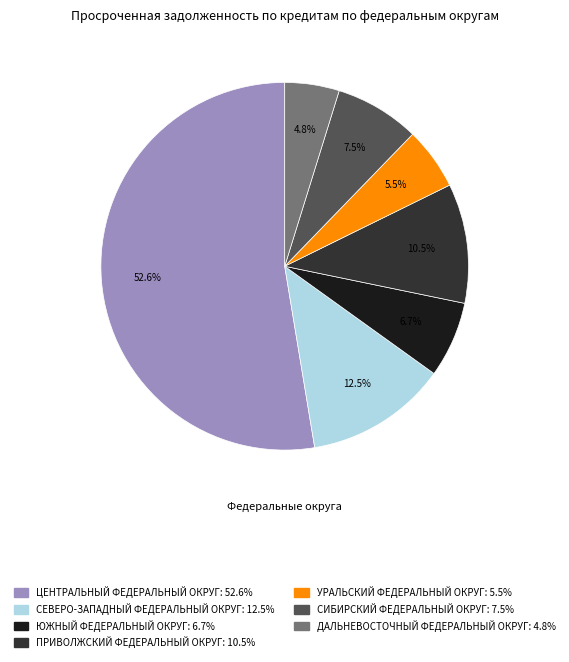

Between ЦЕНТРАЛЬНЫЙ ФЕДЕРАЛЬНЫЙ ОКРУГ and ПРИВОЛЖСКИЙ ФЕДЕРАЛЬНЫЙ ОКРУГ, which is larger?

ЦЕНТРАЛЬНЫЙ ФЕДЕРАЛЬНЫЙ ОКРУГ